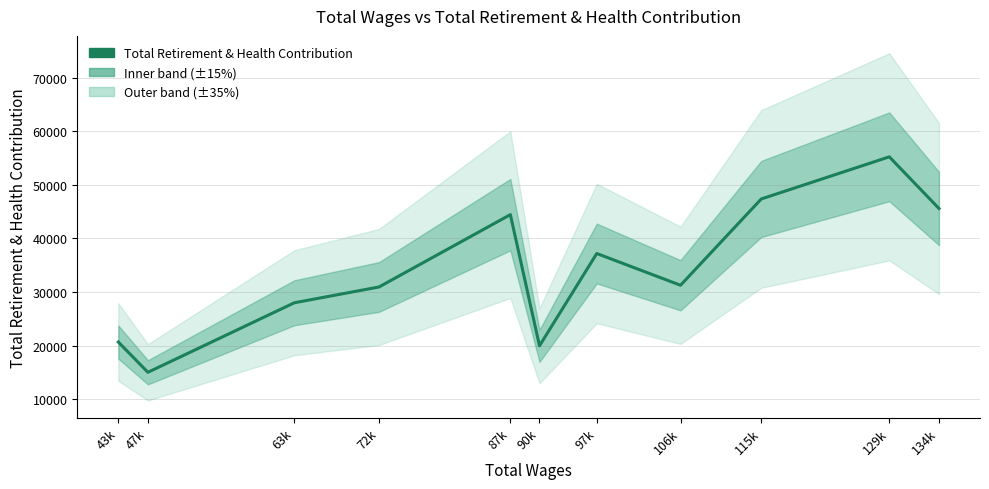

Is it true that the value at 115k is 47358?

True